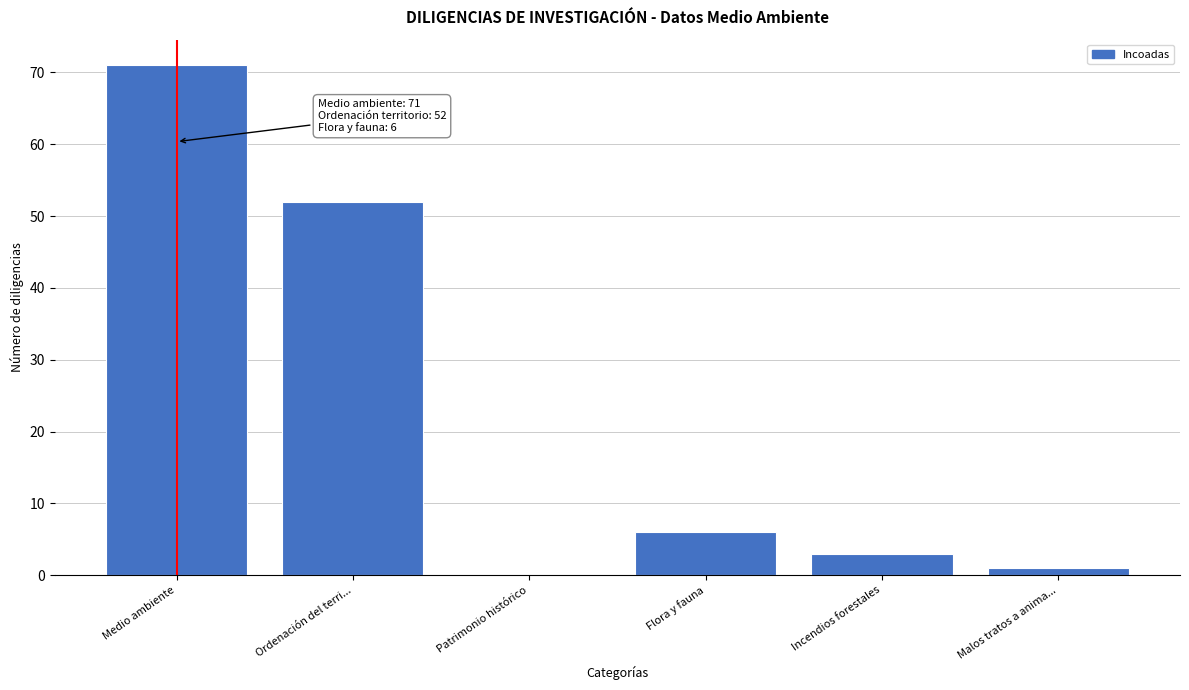

Reading right to left, what are all the values shown in this chart?

Malos tratos a anima...=1	Incendios forestales=3	Flora y fauna=6	Patrimonio histórico=0	Ordenación del terri...=52	Medio ambiente=71